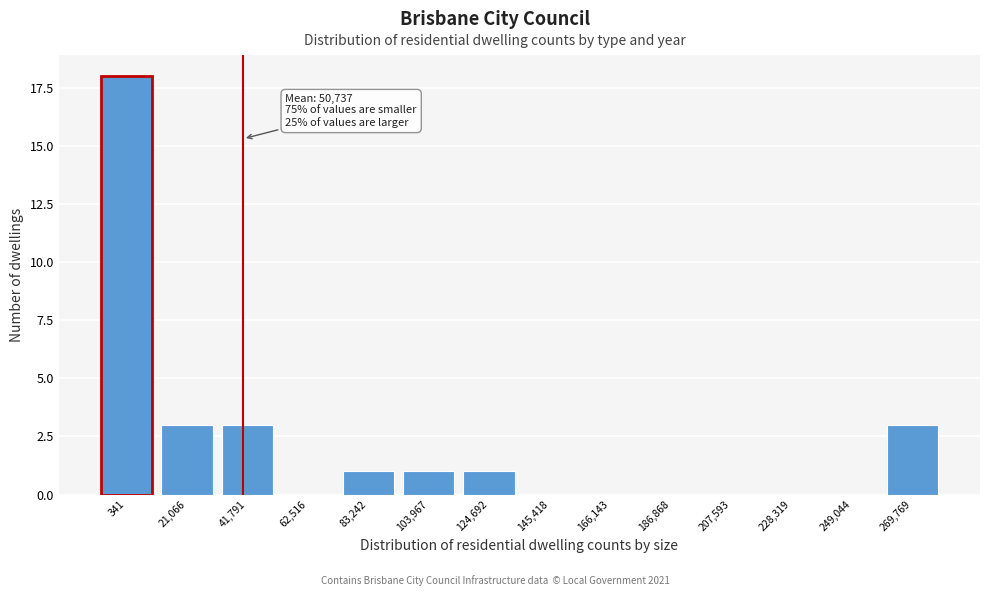

Reading left to right, transcribe all the data shown in this chart.

341=18	21,066=3	41,791=3	62,516=0	83,242=1	103,967=1	124,692=1	145,418=0	166,143=0	186,868=0	207,593=0	228,319=0	249,044=0	269,769=3